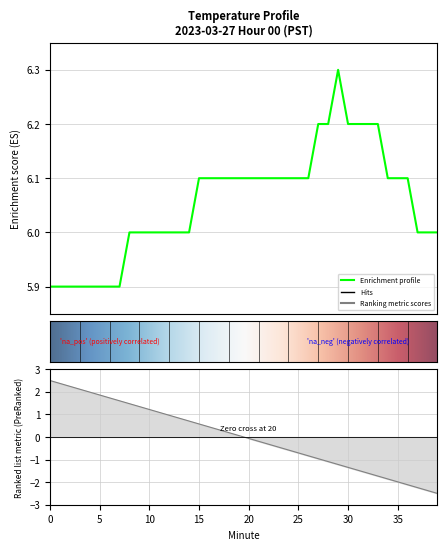

List the labels in order of value, largest first.

29, 27, 28, 30, 31, 32, 33, 15, 16, 17, 18, 19, 20, 21, 22, 23, 24, 25, 26, 34, 35, 36, 8, 9, 10, 11, 12, 13, 14, 37, 38, 39, 0, 1, 2, 3, 4, 5, 6, 7